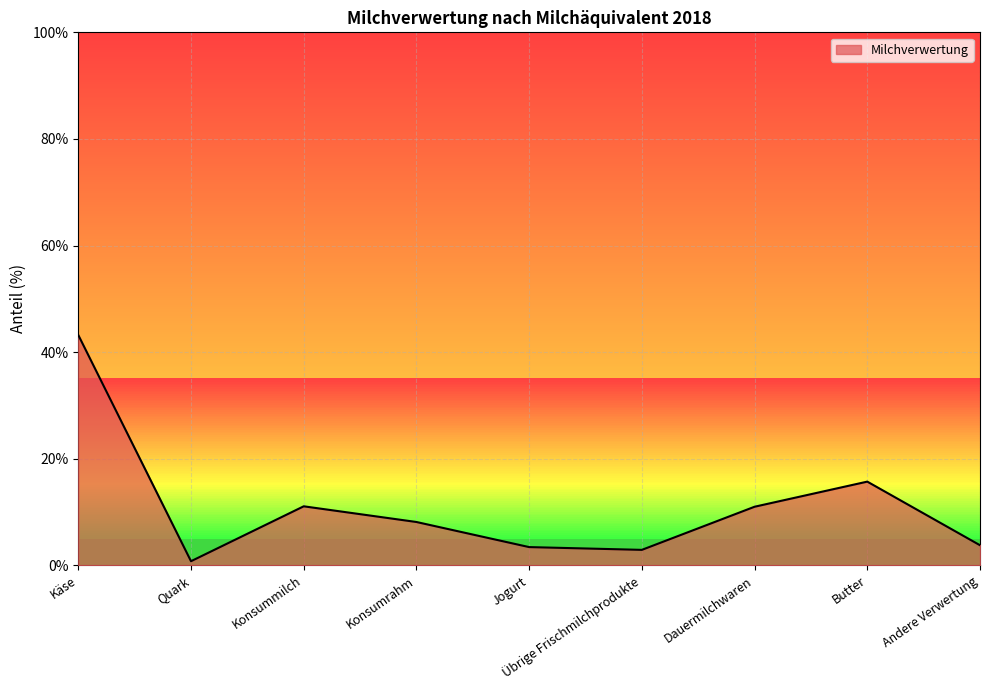

What is the difference between the values at Übrige Frischmilchprodukte and Jogurt?

0.5